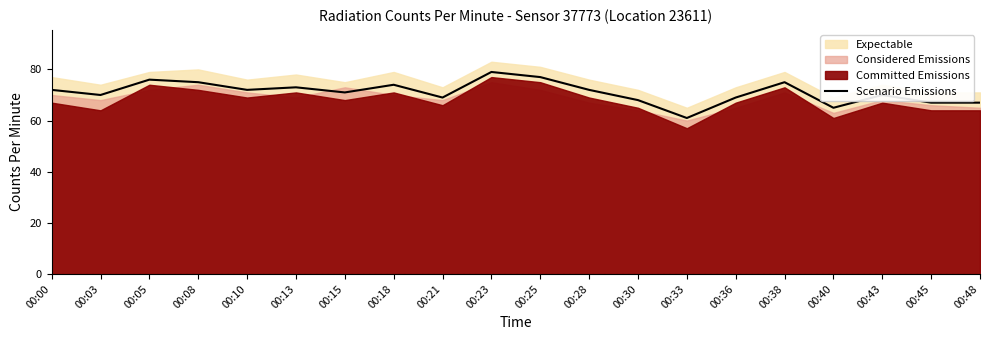

How many lines are shown in the chart?

1